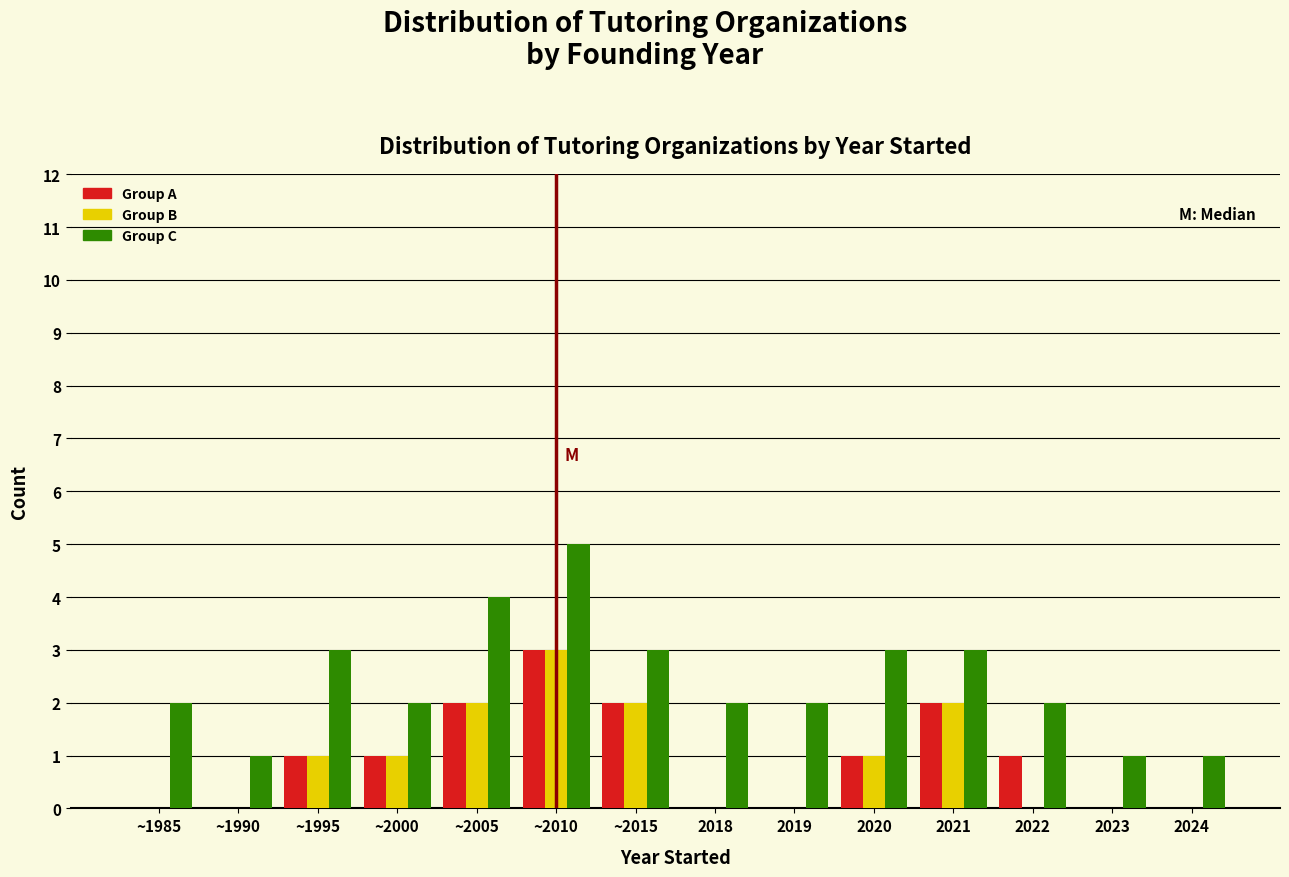

At which category is the sum across all series the highest?

~2010